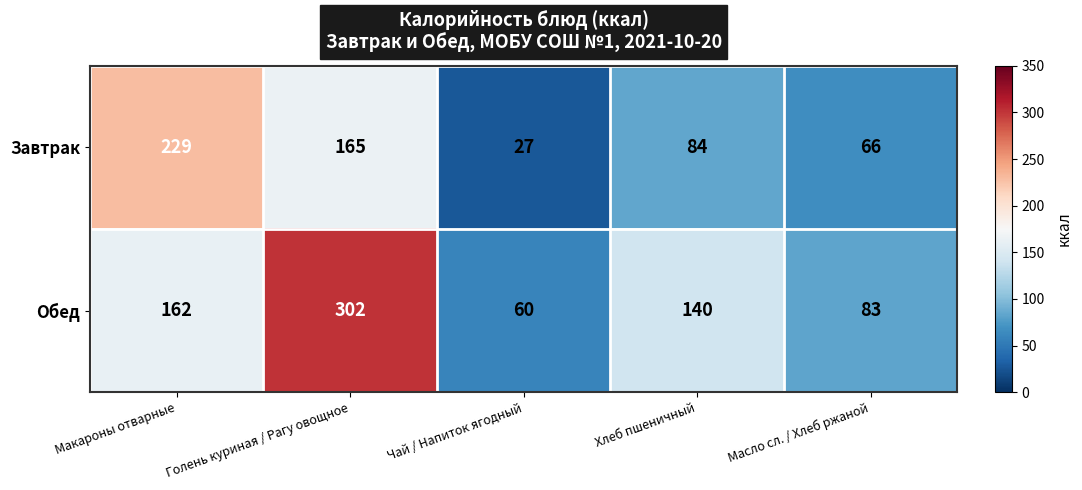

What is the minimum value shown in the chart?

27